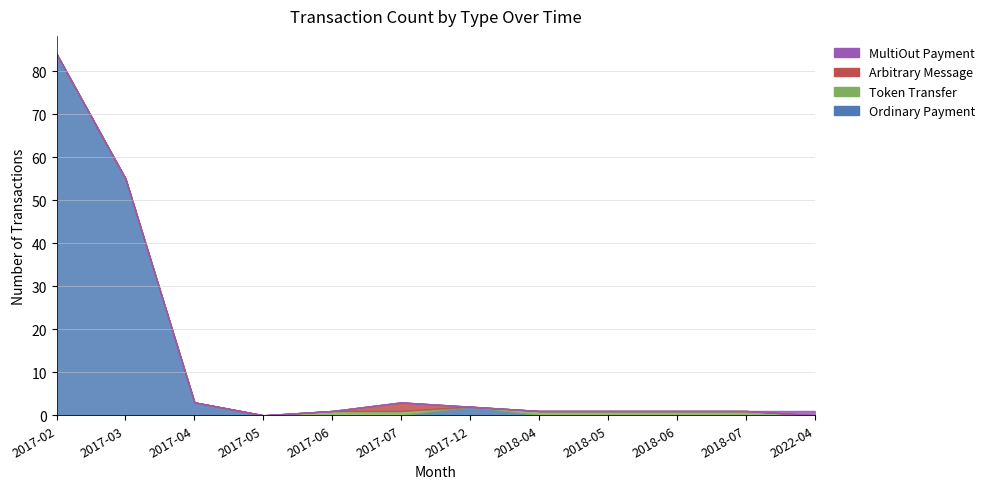

The value of Arbitrary Message at 2017-07 is 2. True or false?

True